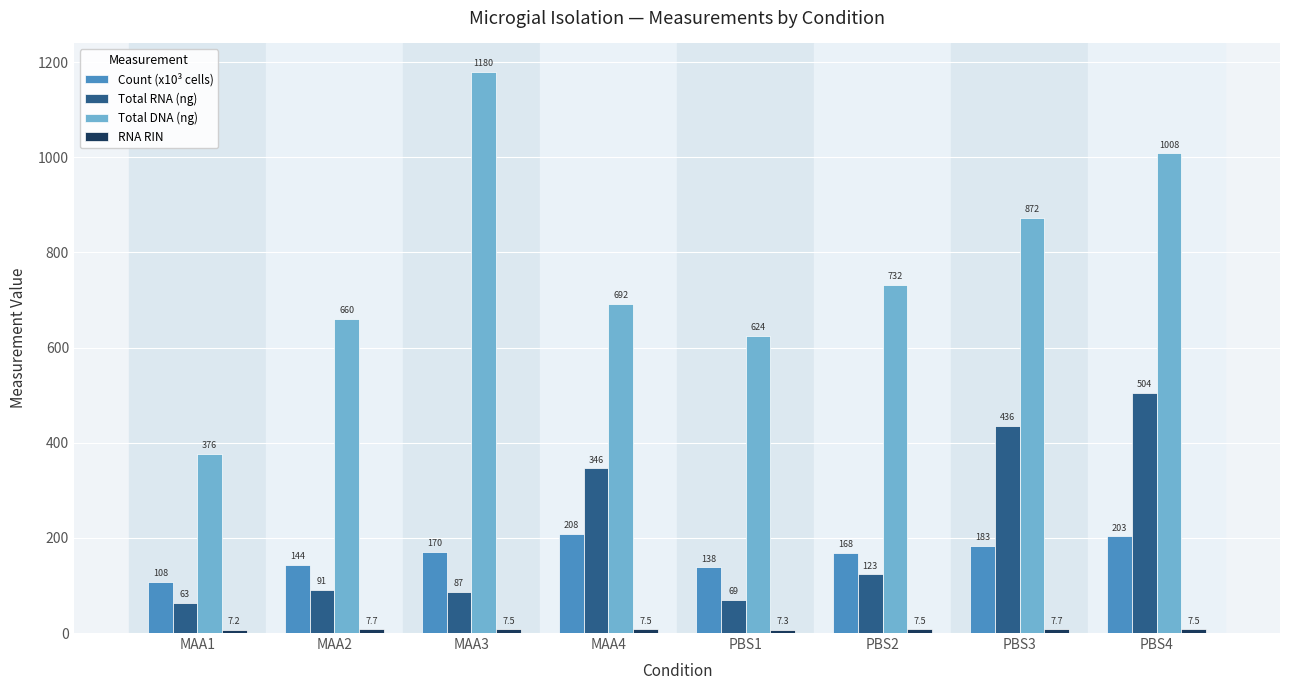

What is the difference between the second highest and minimum values in the Total RNA (ng) series?

373.0